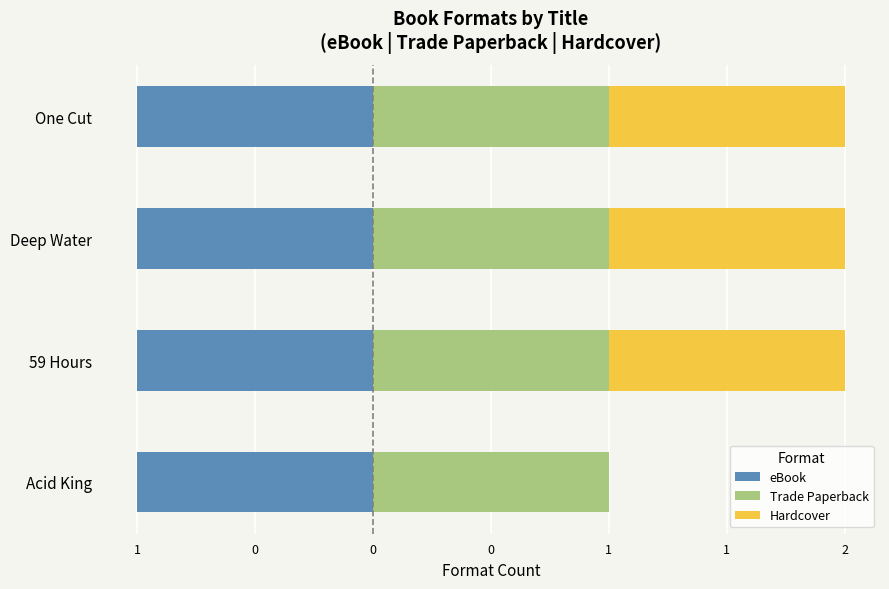

Count the number of data series in this chart.

3